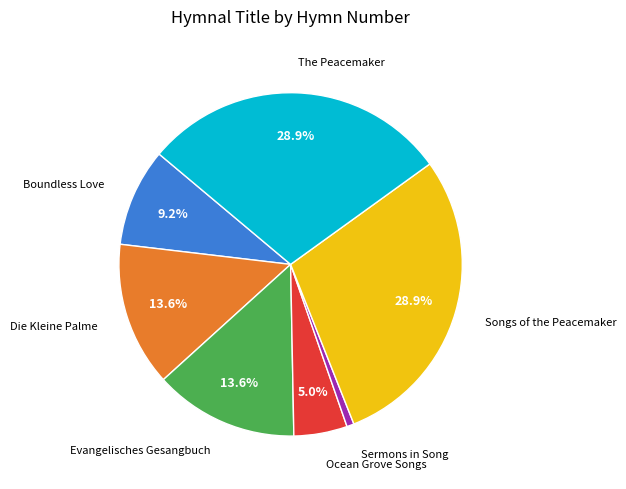

Is there any slice that represents more than half of the pie?

No